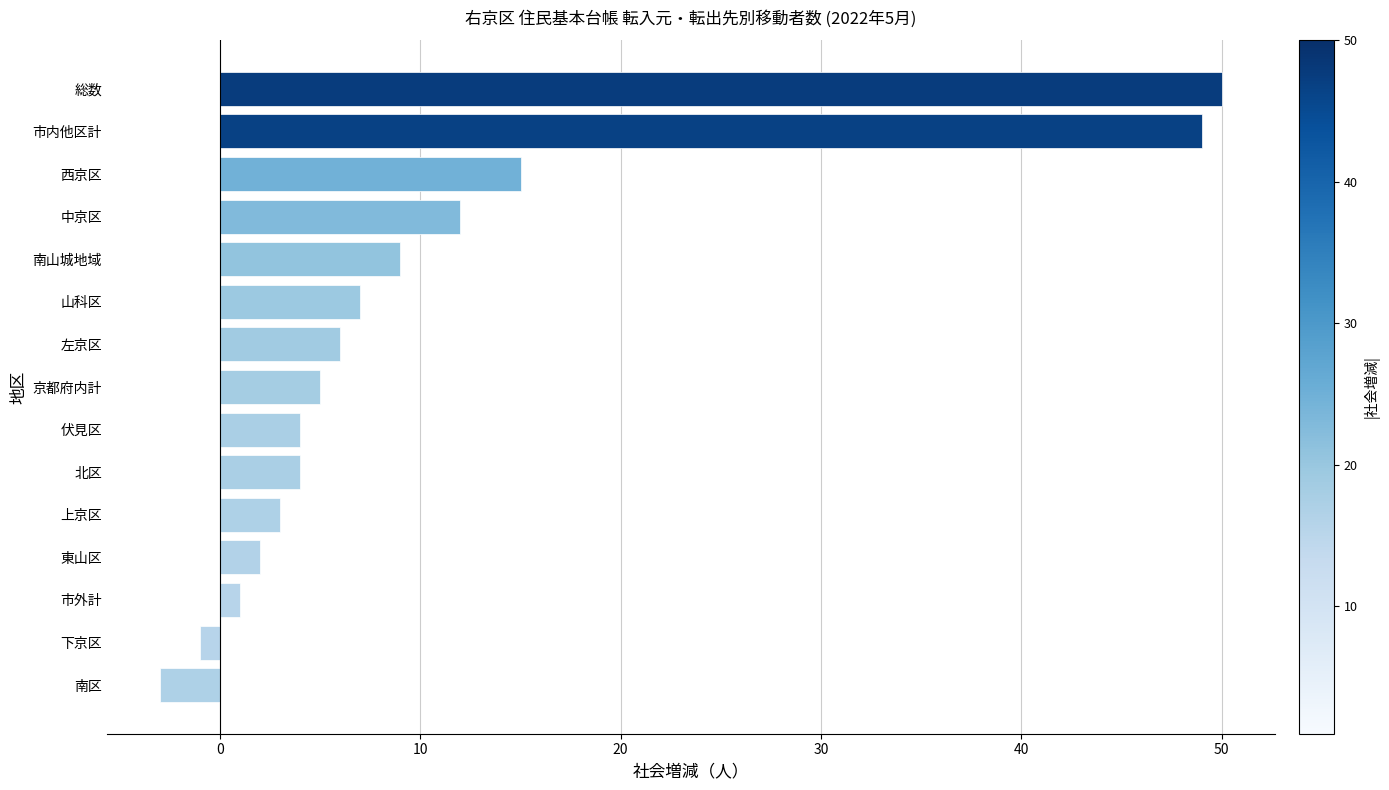

Reading bottom to top, list all the values displayed in this chart.

-3	-1	1	2	3	4	4	5	6	7	9	12	15	49	50